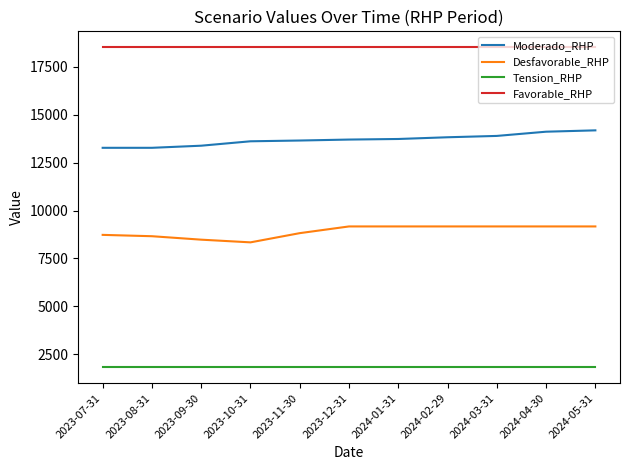

What position from the right is 2023-12-31?

6